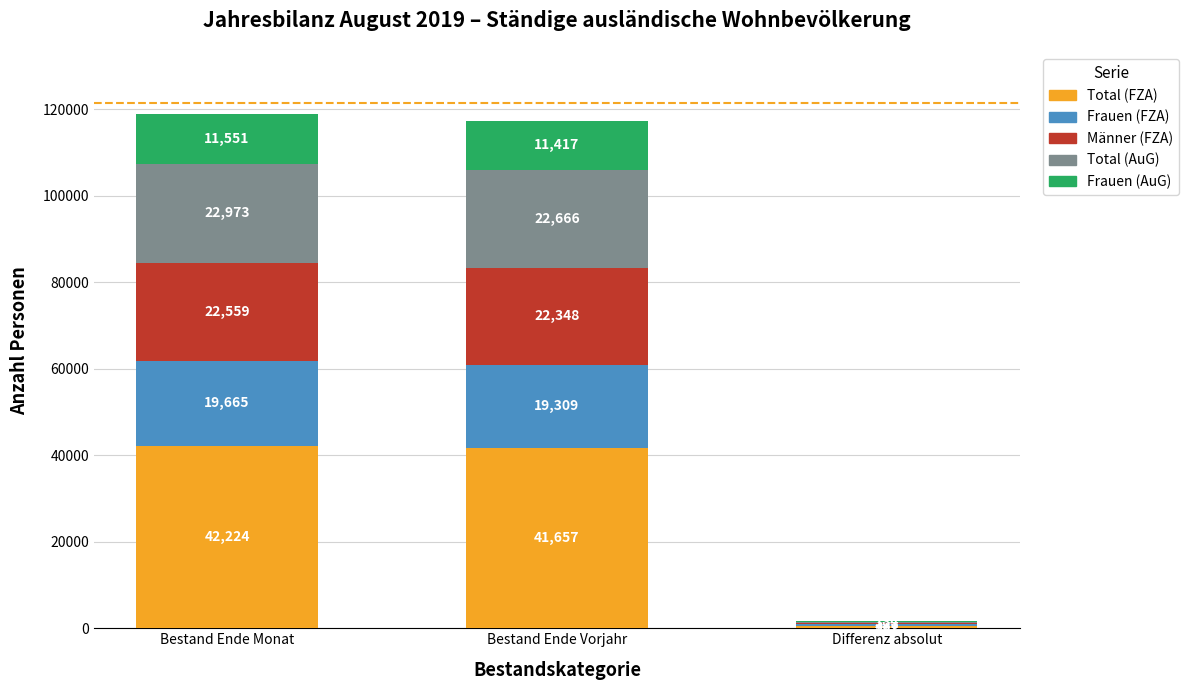

Are the bars horizontal?

No